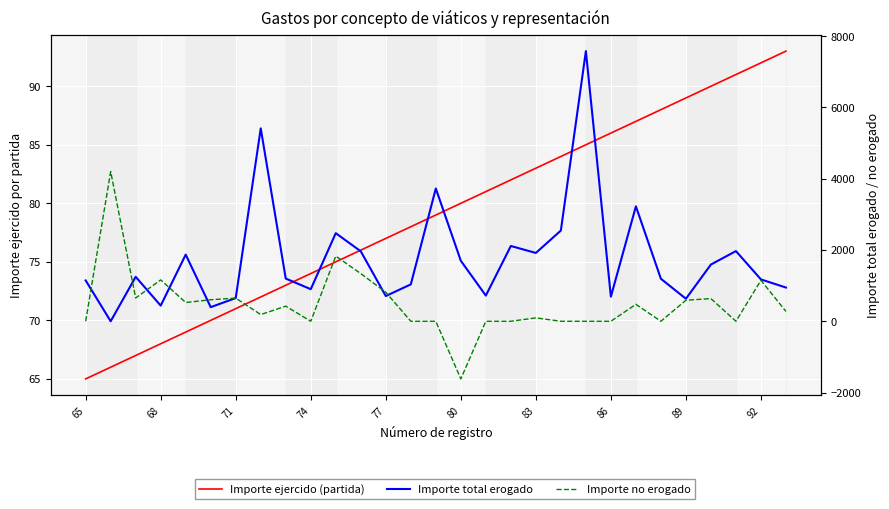

How many series are shown in this chart?

3